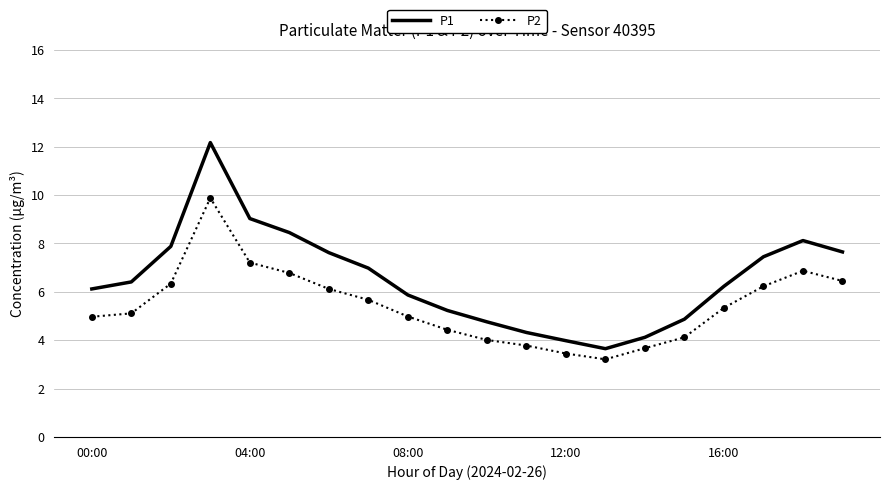

What is the greatest value displayed?

12.2